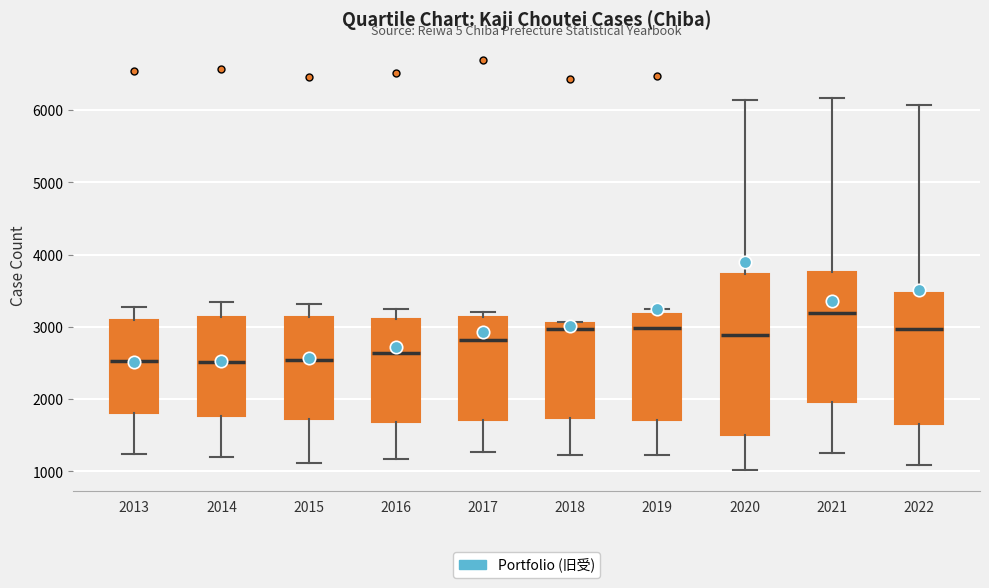

Reading left to right, transcribe this box plot: for each box, give where its median line is, the range the box spans, and where its two whiskers end, as read against the y-axis. The values are not printed on the chart, so give them approximately, as read against the axis.

2013: median 2500, box 1800 to 3100, whiskers 1200 to 3300
2014: median 2500, box 1800 to 3100, whiskers 1200 to 3300
2015: median 2500, box 1700 to 3100, whiskers 1100 to 3300
2016: median 2600, box 1700 to 3100, whiskers 1200 to 3200
2017: median 2800, box 1700 to 3100, whiskers 1300 to 3200
2018: median 3000 (just below the box's upper edge), box 1700 to 3000, whiskers 1200 to 3100
2019: median 3000, box 1700 to 3200, whiskers 1200 to 3200 (just above the box's upper edge)
2020: median 2900, box 1500 to 3700, whiskers 1000 to 6100
2021: median 3200, box 2000 to 3800, whiskers 1300 to 6200
2022: median 3000, box 1700 to 3500, whiskers 1100 to 6100